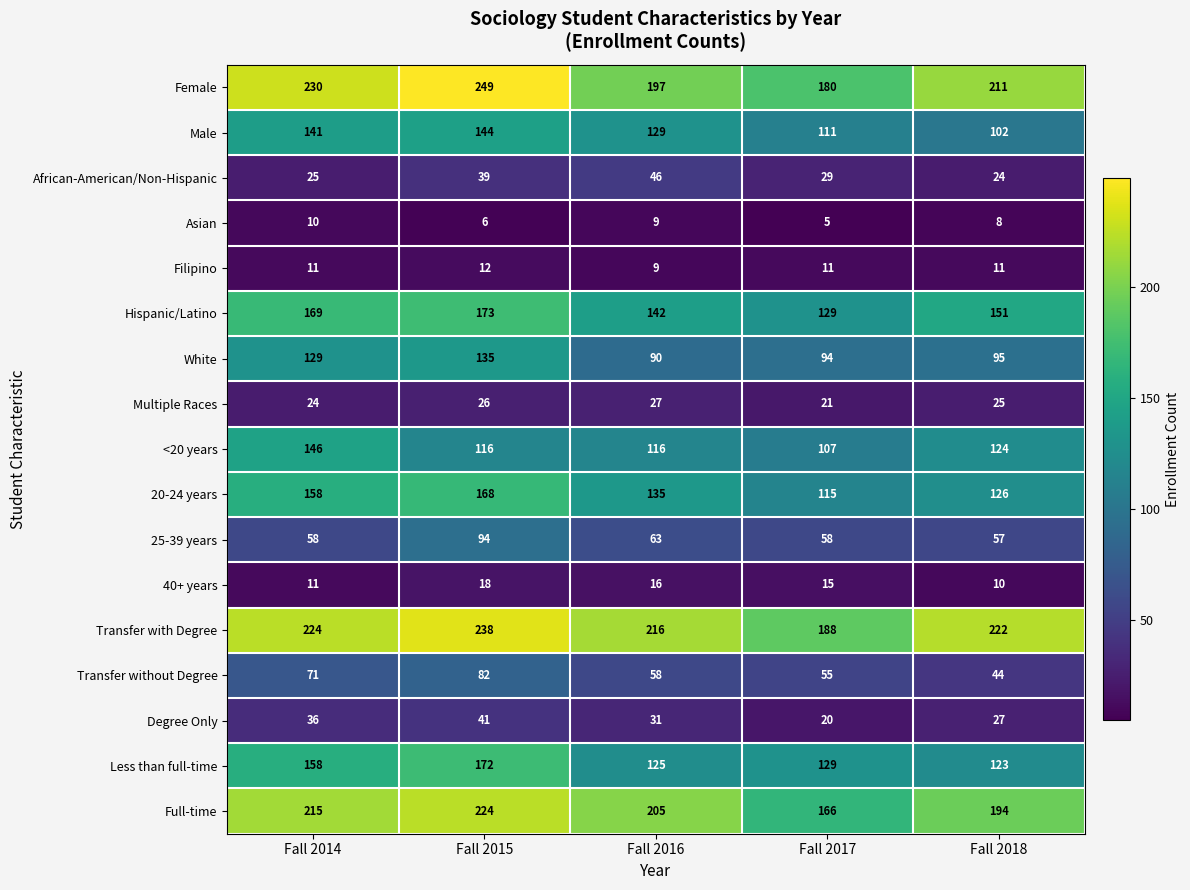

The value of Less than full-time at Fall 2017 is 129. True or false?

True